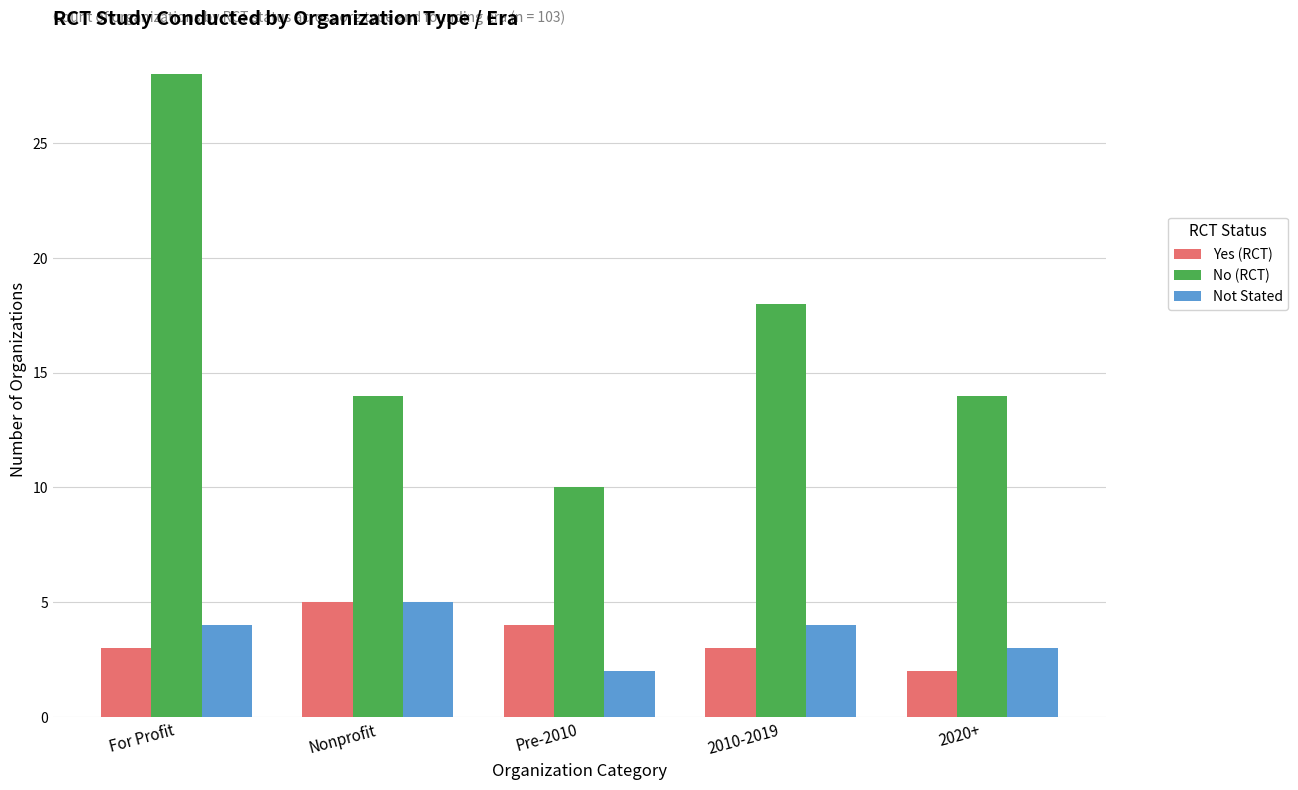

The No (RCT) series shows 11 at 2010-2019. True or false?

False